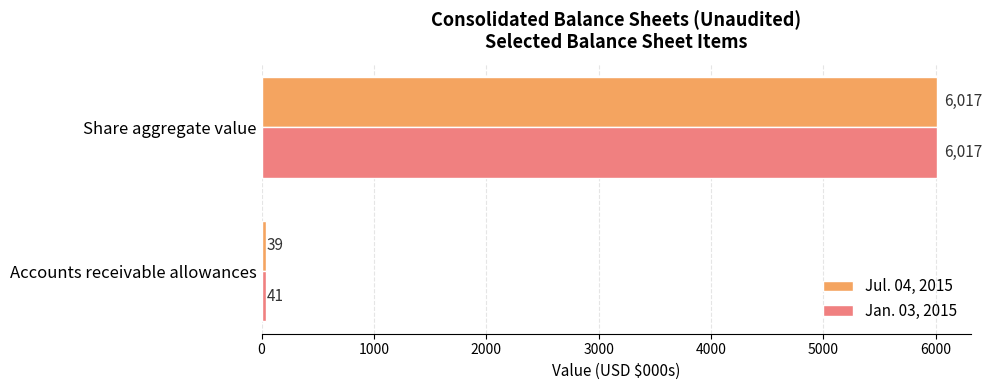

What is the average value of the Jul. 04, 2015 series?

3028